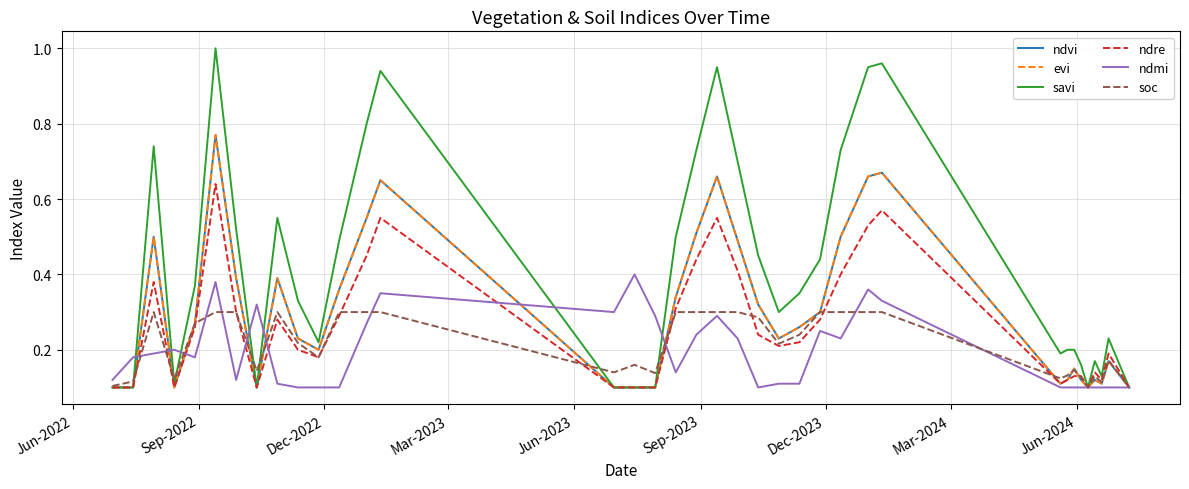

Does the chart display data point markers on the line(s)?

No